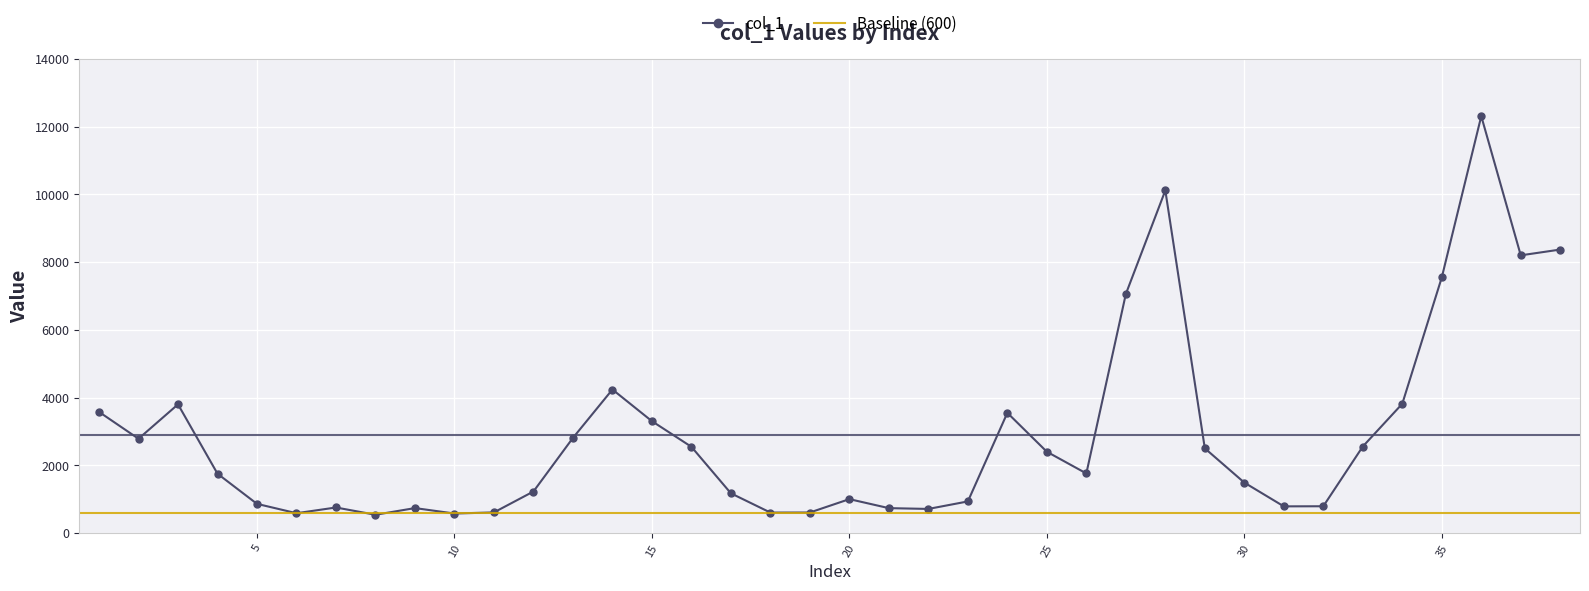

How many data points are less than 1758?

19